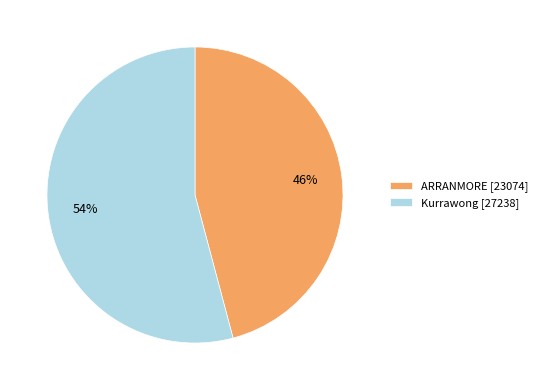

Between ARRANMORE [23074] and Kurrawong [27238], which is larger?

Kurrawong [27238]